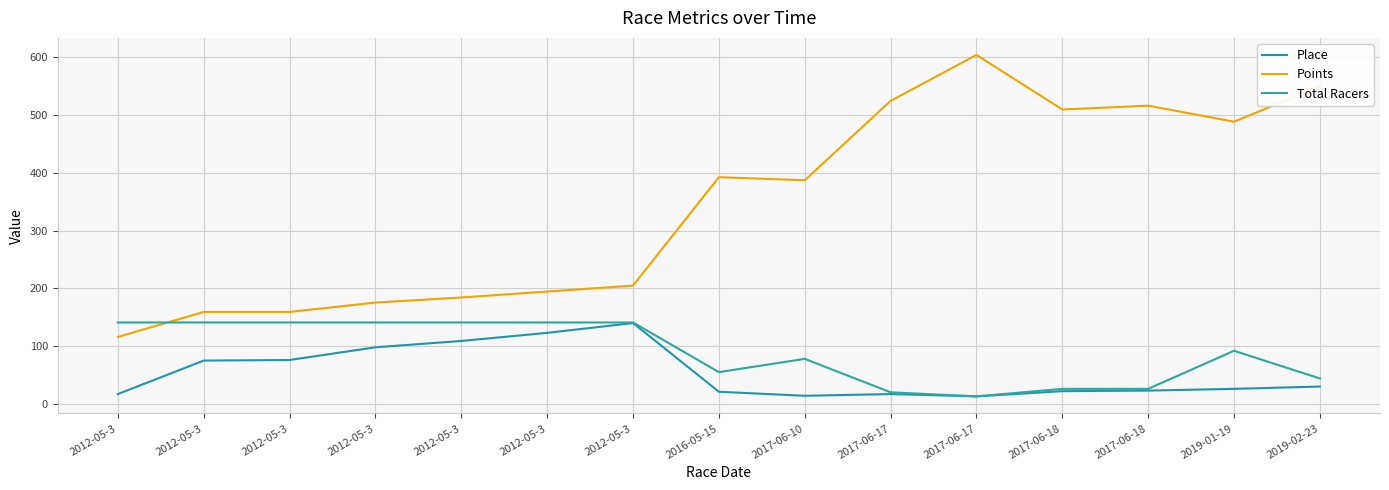

How many interior local valleys does the Points series have?

3